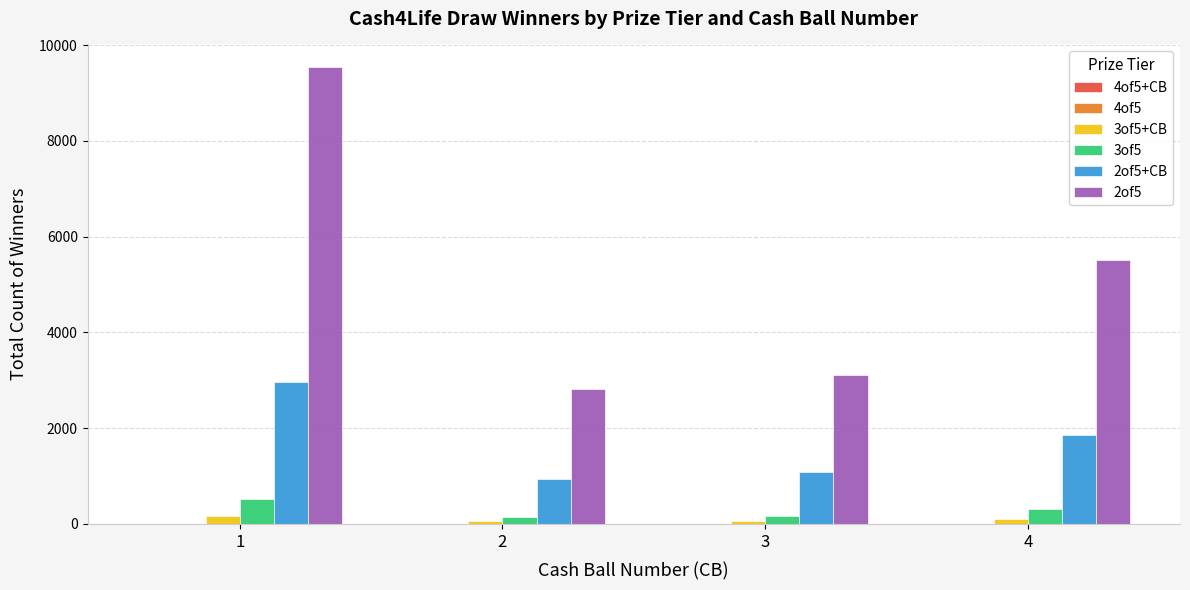

Are the bars horizontal?

No